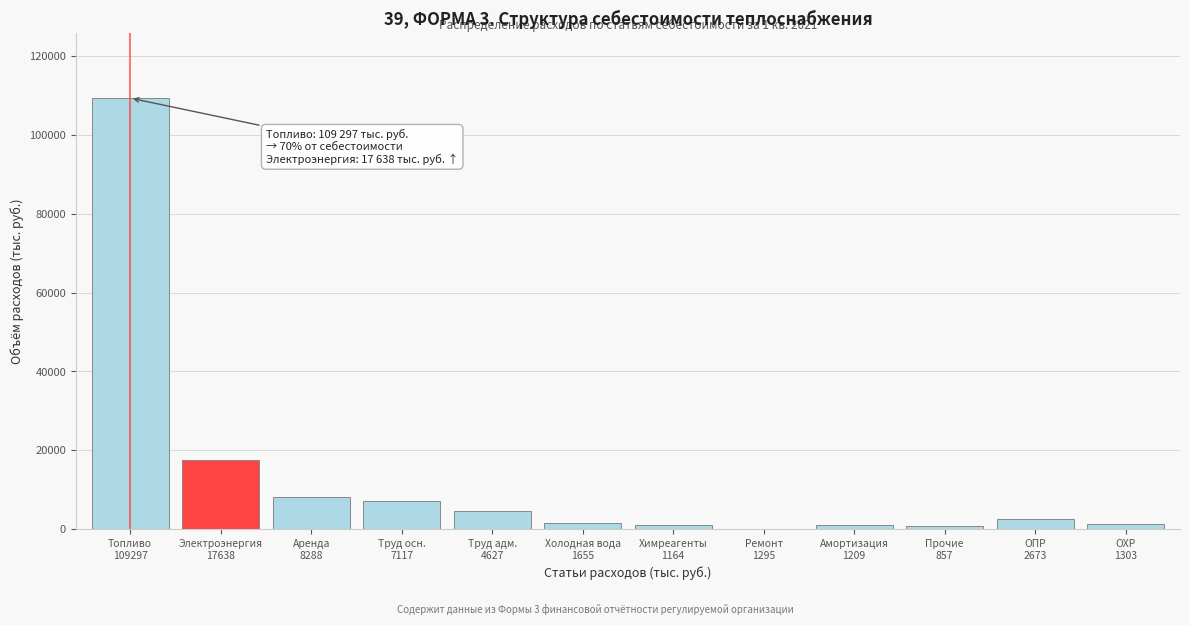

What is the sum of all values?

155981.9